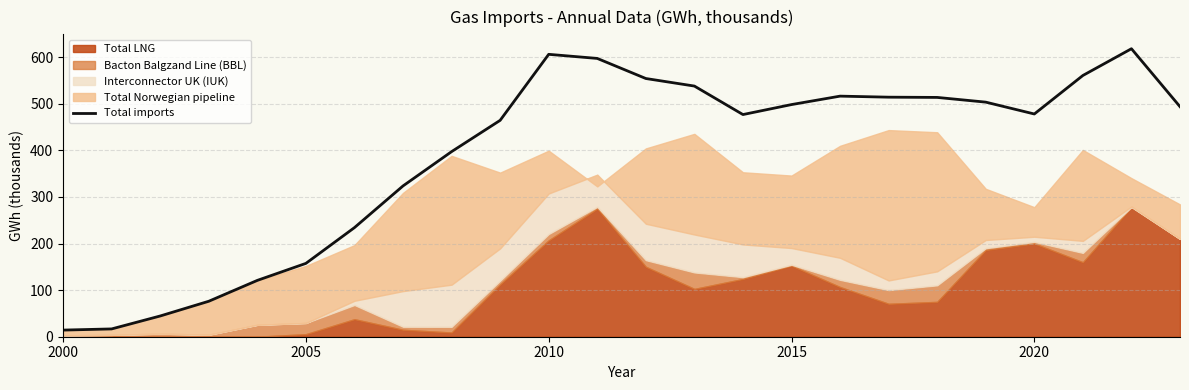

The value of Total imports at 2010 is 936.6. True or false?

False